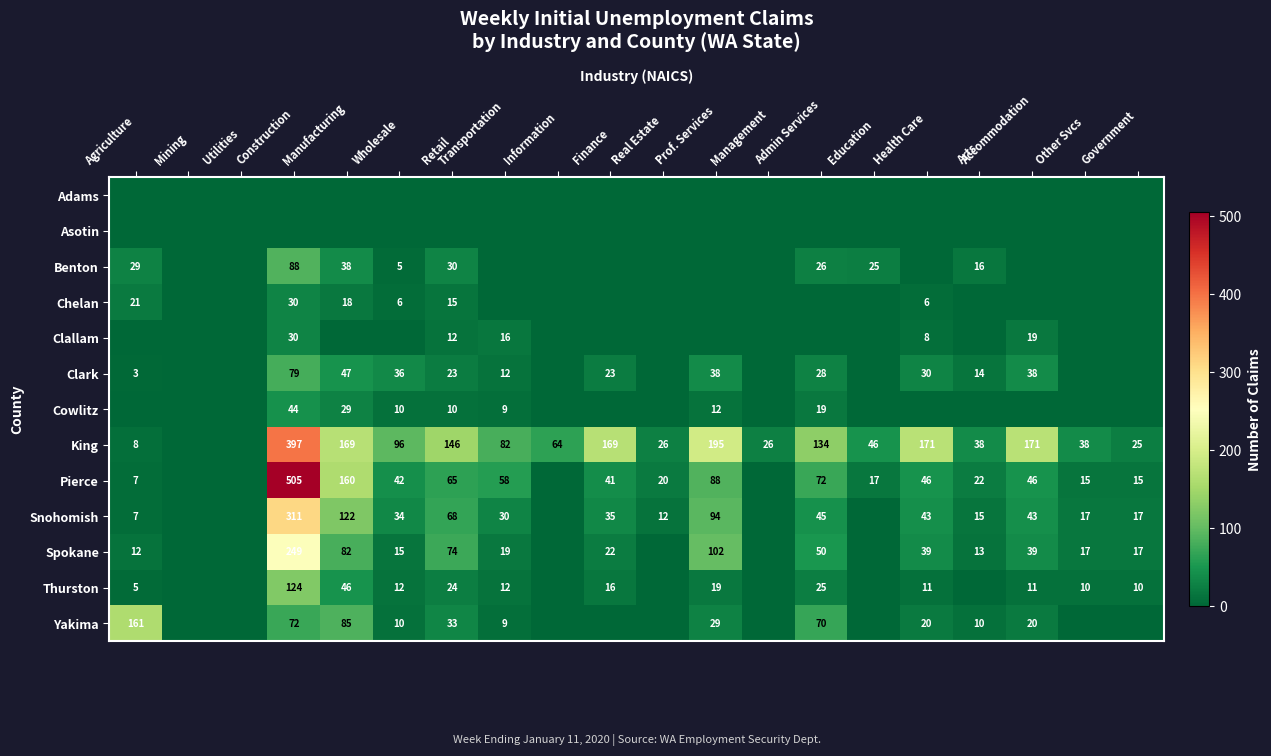

True or false: Benton has a value of 48 at Retail.

False